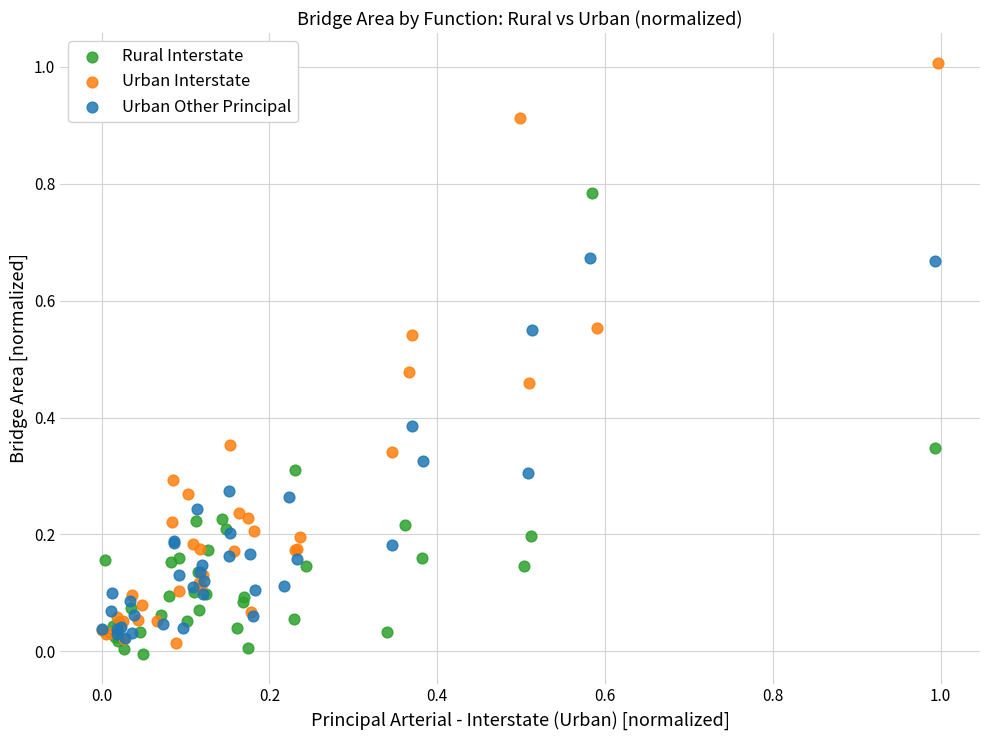

Which series contains the lowest Y value?

Rural Interstate